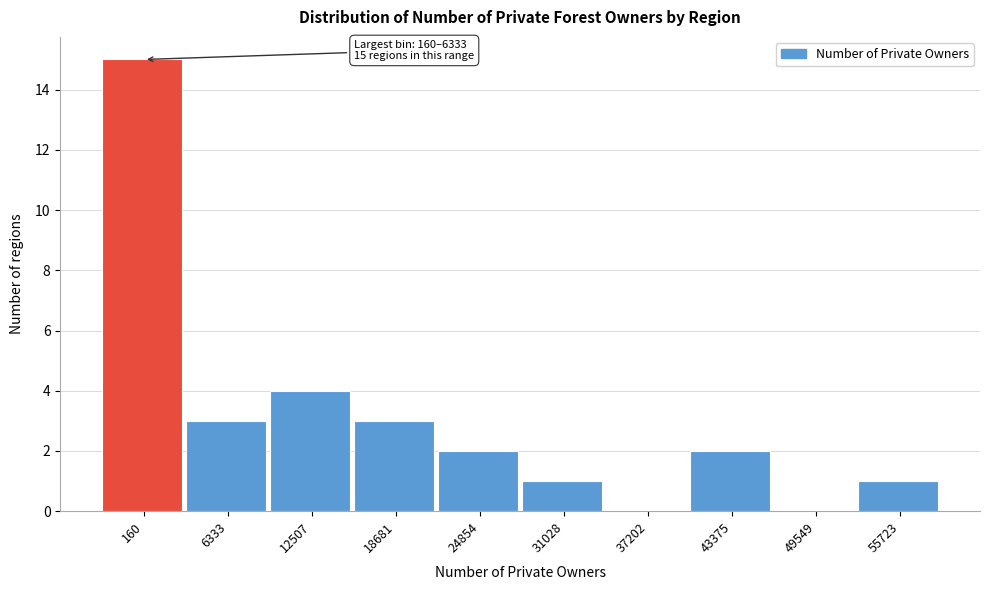

Reading right to left, what are all the values shown in this chart?

55723=1	49549=0	43375=2	37202=0	31028=1	24854=2	18681=3	12507=4	6333=3	160=15